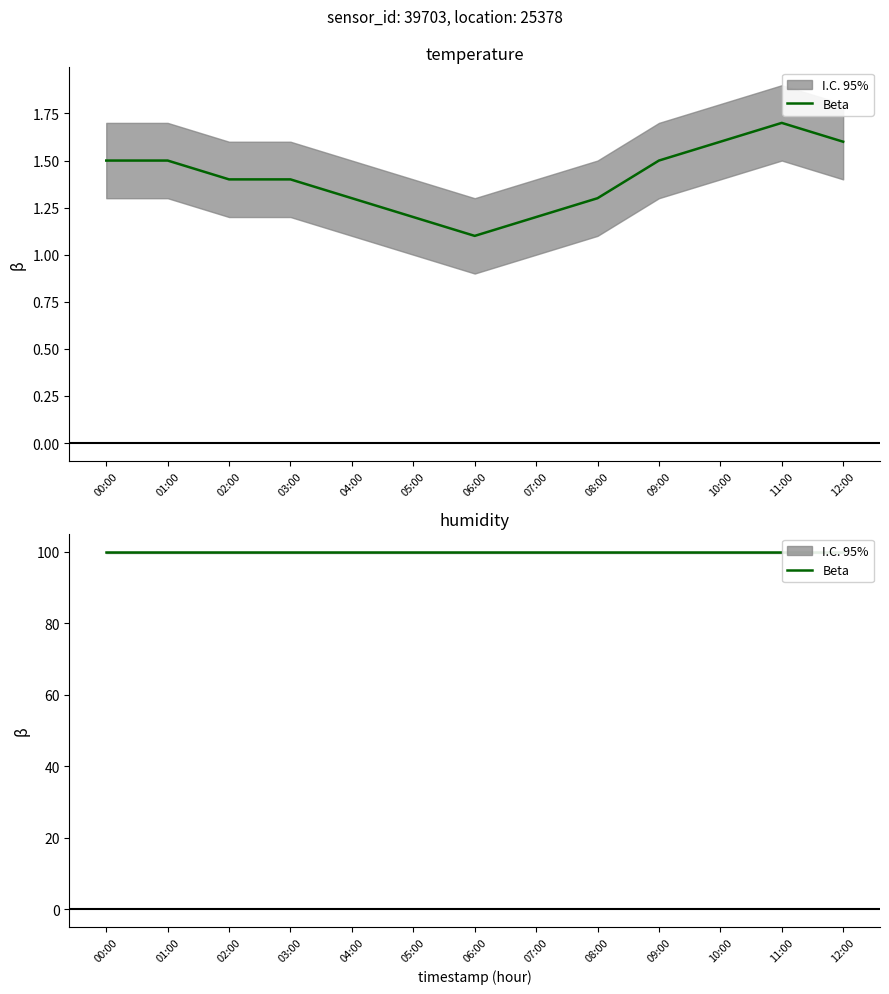

What is the value of the 5th point from the left?

1.3